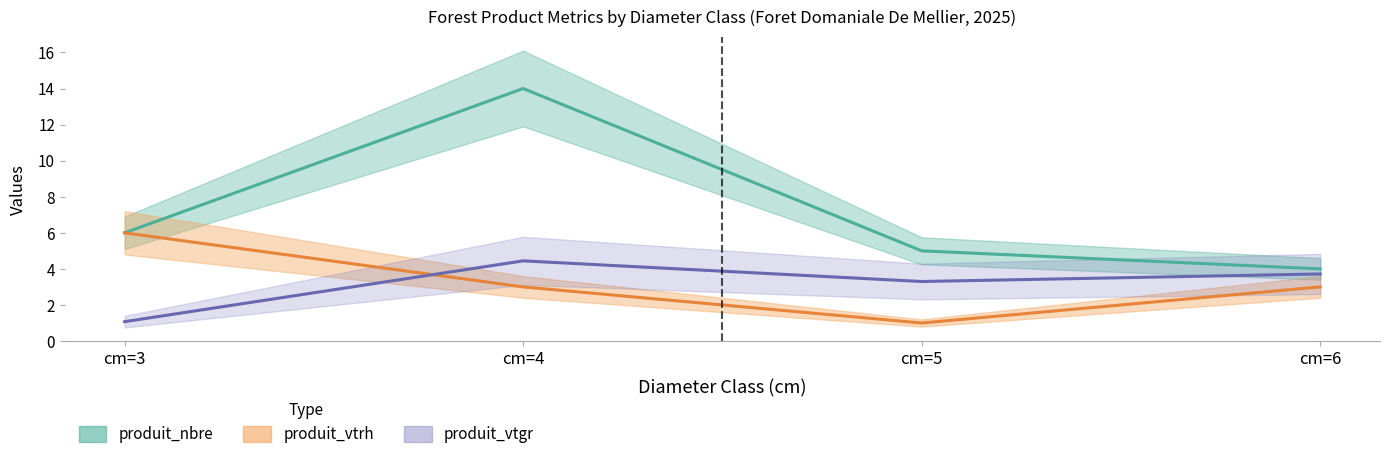

At how many categories does at least one series exceed 6?

1